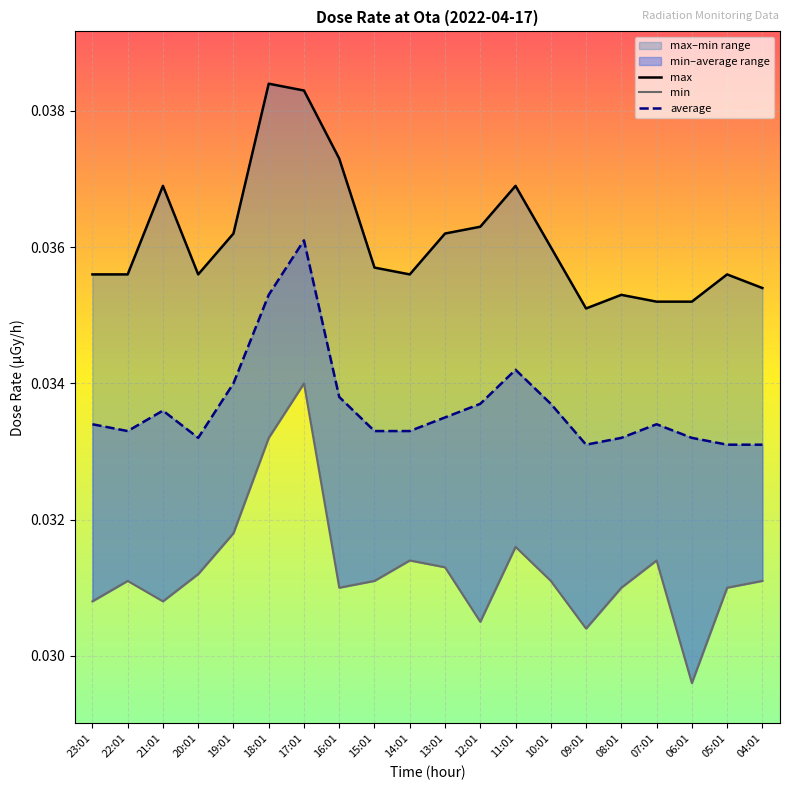

True or false: average and min cross at least once.

False